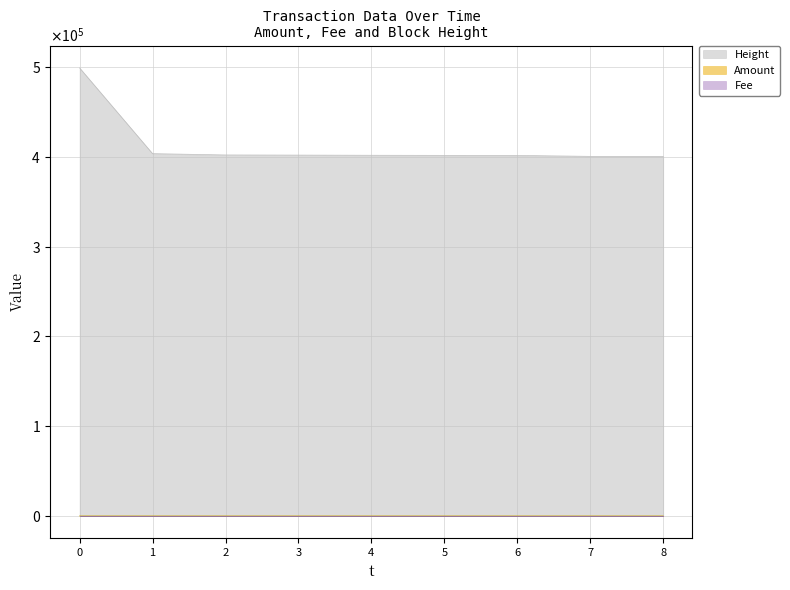

Does the chart have visible grid lines?

Yes